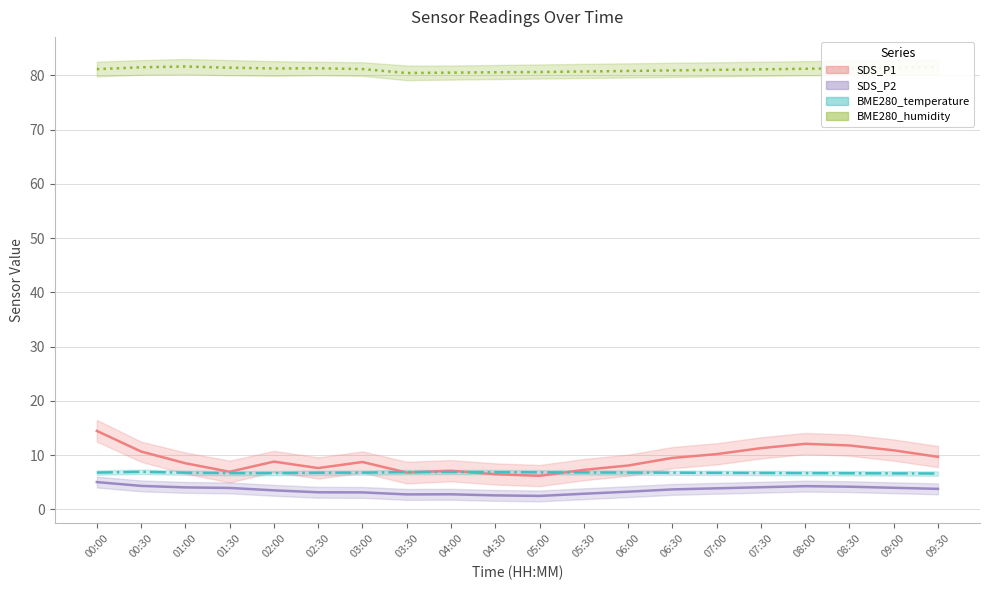

True or false: SDS_P2 and BME280_temperature intersect in this chart.

False